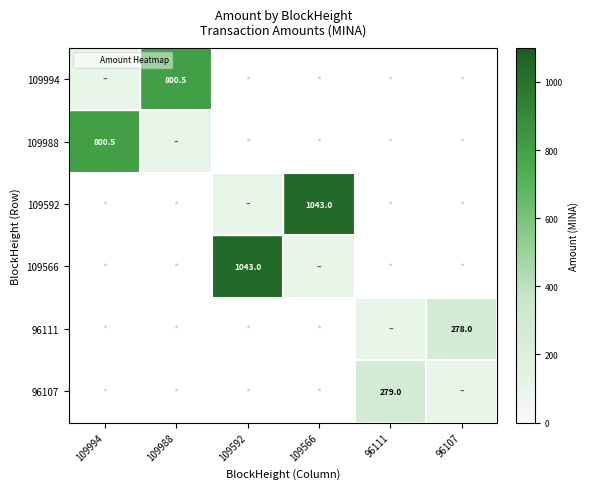

The value of 109592 at 96107 is 0.0. True or false?

True